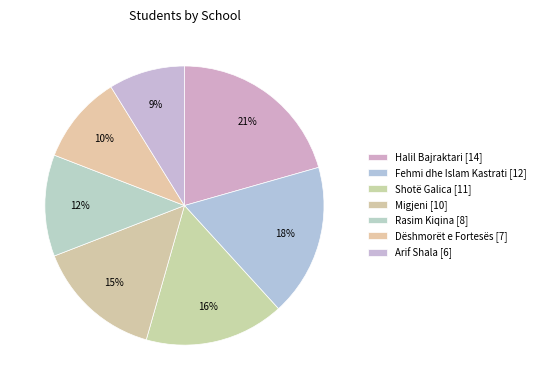

To the nearest percent, what is the combined percentage of Rasim Kiqina and Halil Bajraktari?

32%